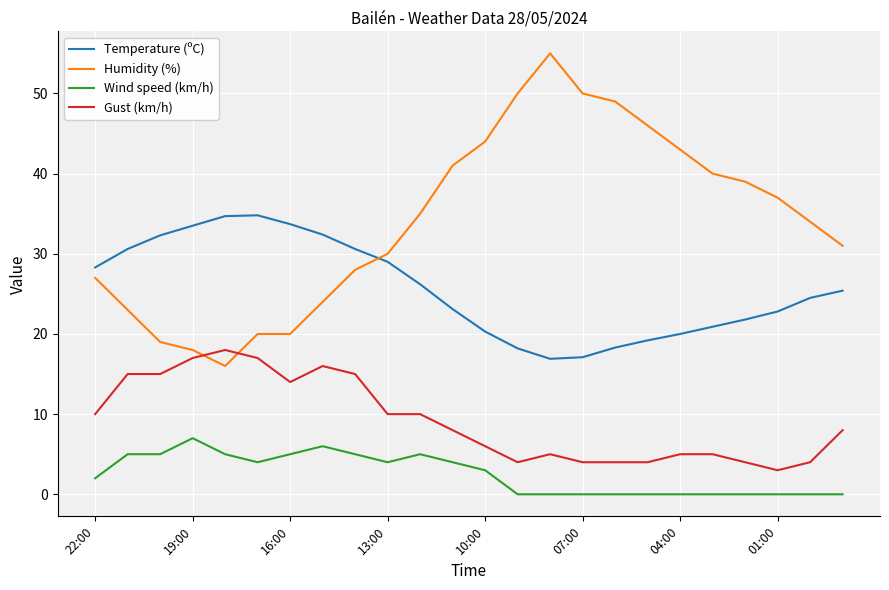

How many times do Temperature (ºC) and Humidity (%) cross each other?

1